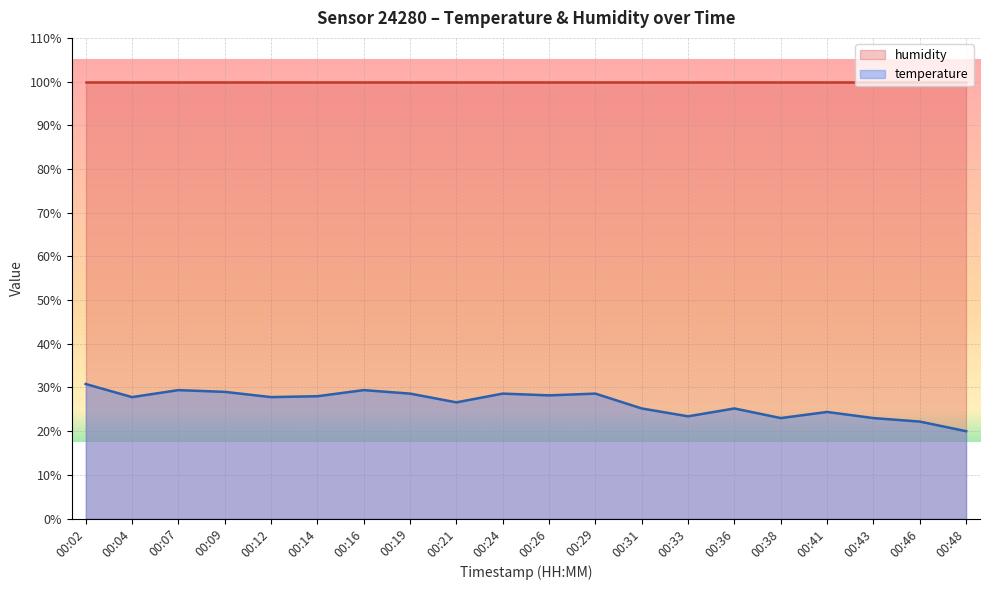

What is the value of the 7th point from the left?

29.4